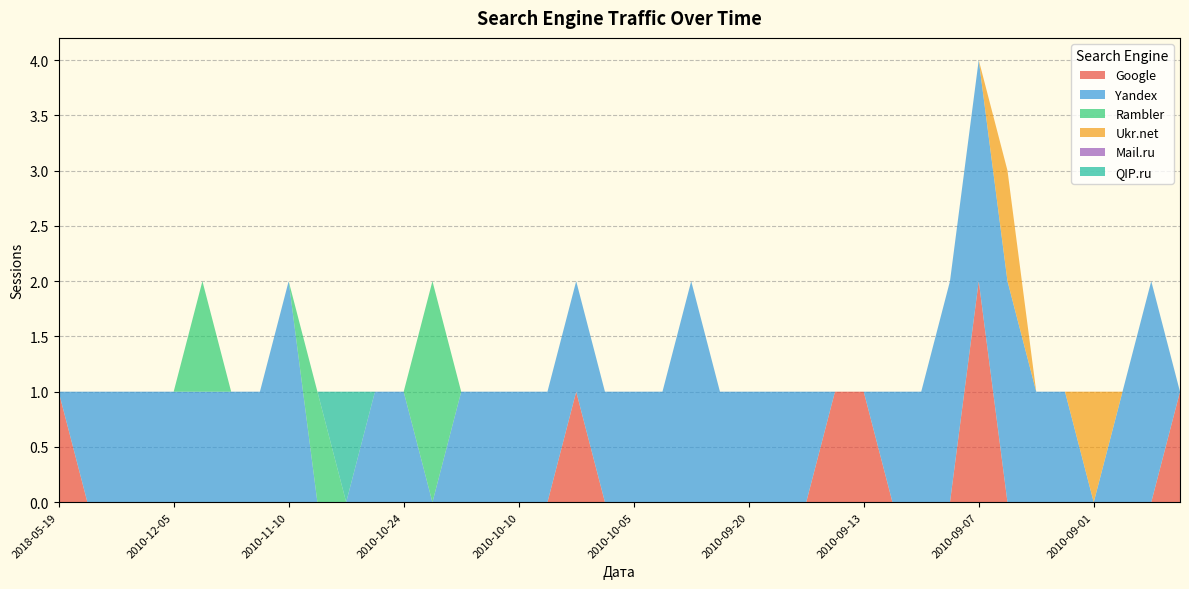

Reading left to right, extract all data points from this chart.

Google: 1	0	0	0	0	0	0	0	0	0	0	0	0	0	0	0	0	0	1	0	0	0	0	0	0	0	0	1	1	0	0	0	2	0	0	0	0	0	0	1
Yandex: 0	1	1	1	1	1	1	1	2	0	0	1	1	0	1	1	1	1	1	1	1	1	2	1	1	1	1	0	0	1	1	2	2	2	1	1	0	1	2	0
Rambler: 0	0	0	0	0	1	0	0	0	1	0	0	0	2	0	0	0	0	0	0	0	0	0	0	0	0	0	0	0	0	0	0	0	0	0	0	0	0	0	0
Ukr.net: 0	0	0	0	0	0	0	0	0	0	0	0	0	0	0	0	0	0	0	0	0	0	0	0	0	0	0	0	0	0	0	0	0	1	0	0	1	0	0	0
Mail.ru: 0	0	0	0	0	0	0	0	0	0	0	0	0	0	0	0	0	0	0	0	0	0	0	0	0	0	0	0	0	0	0	0	0	0	0	0	0	0	0	0
QIP.ru: 0	0	0	0	0	0	0	0	0	0	1	0	0	0	0	0	0	0	0	0	0	0	0	0	0	0	0	0	0	0	0	0	0	0	0	0	0	0	0	0